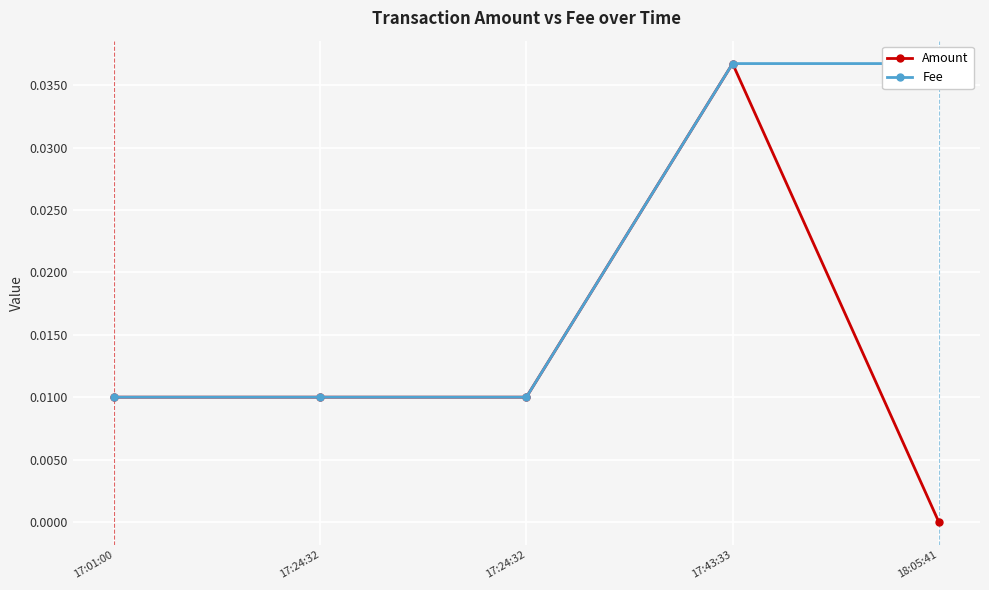

What is the sum of all Amount values?

0.1